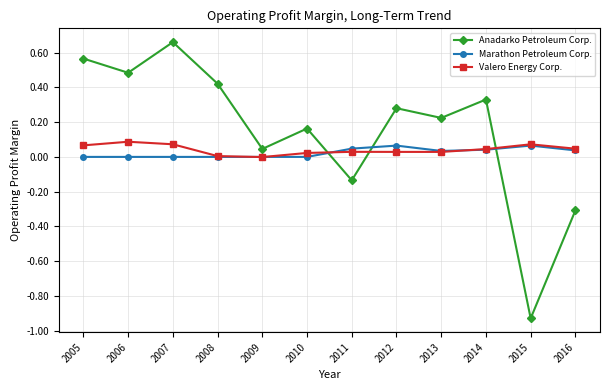

Between 2005 and 2006, which series saw the biggest shift?

Anadarko Petroleum Corp.